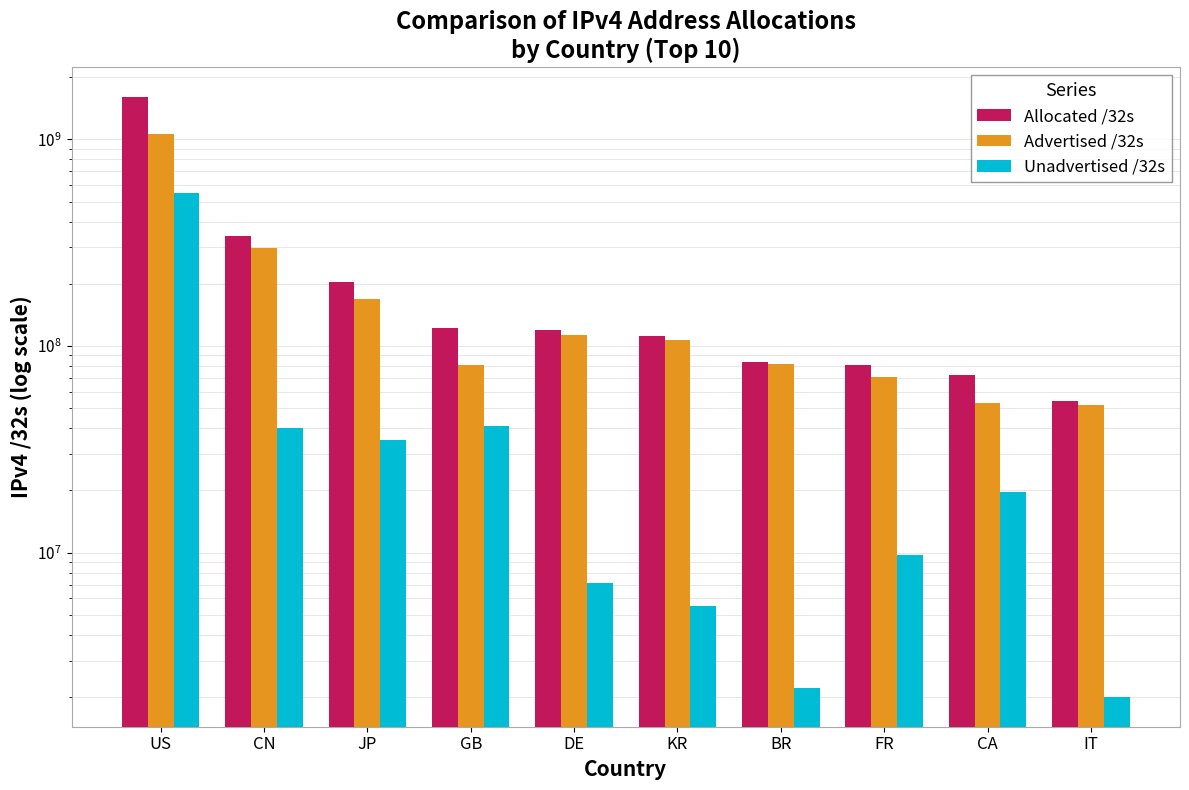

List the series in order of their overall mean, lowest first.

Unadvertised /32s, Advertised /32s, Allocated /32s